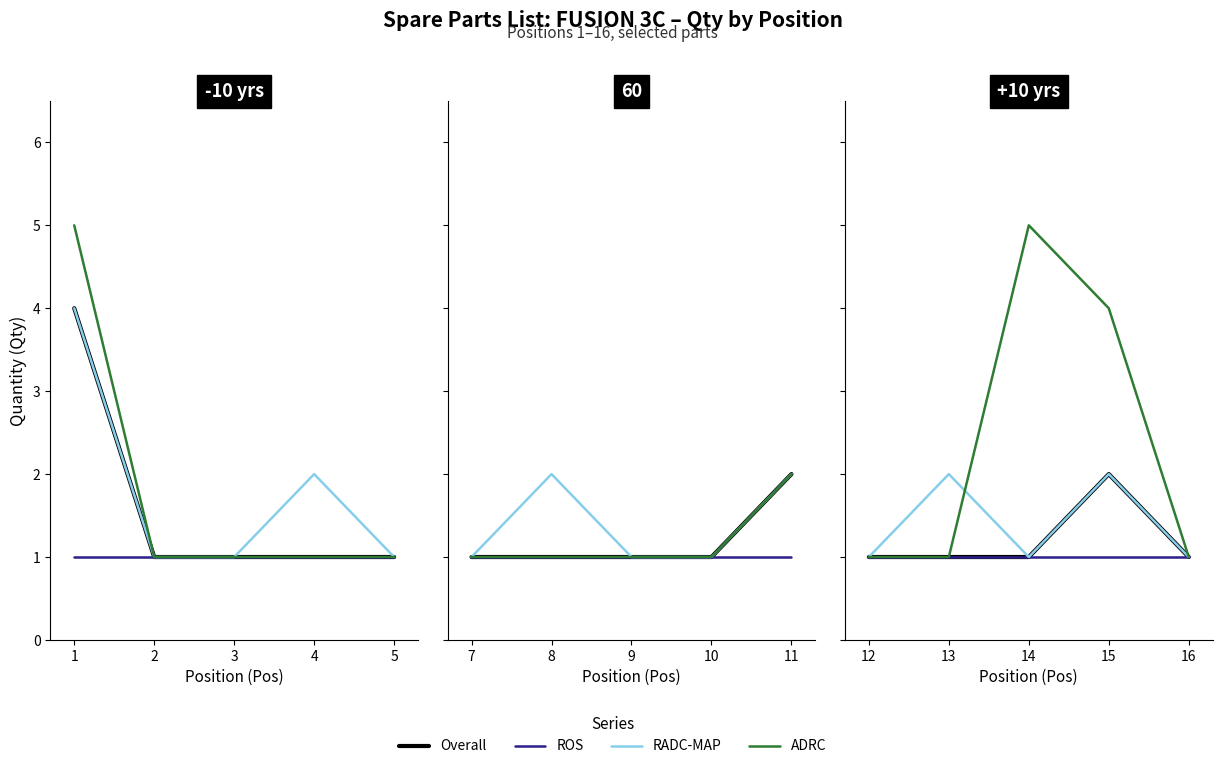

The value of RADC-MAP at 13 is 1. True or false?

False